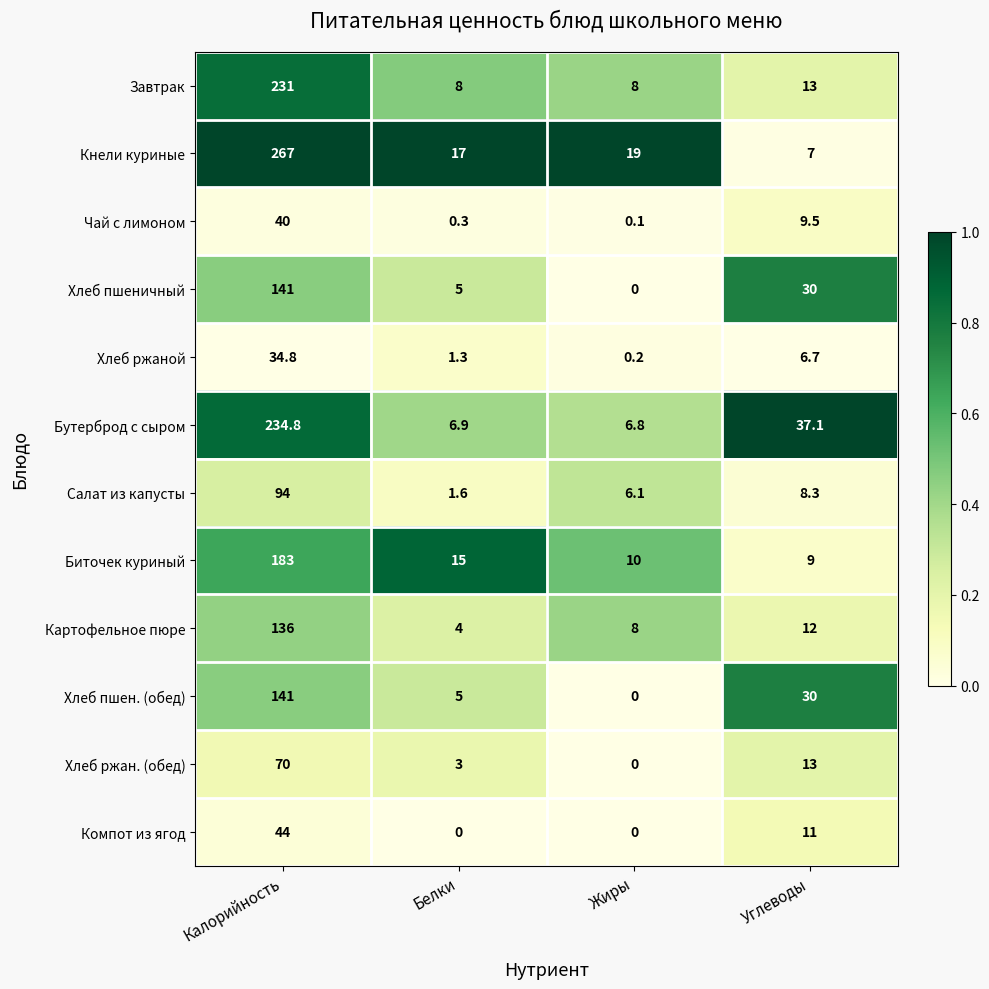

List the labels in order of Кнели куриные value, smallest first.

Углеводы, Белки, Жиры, Калорийность